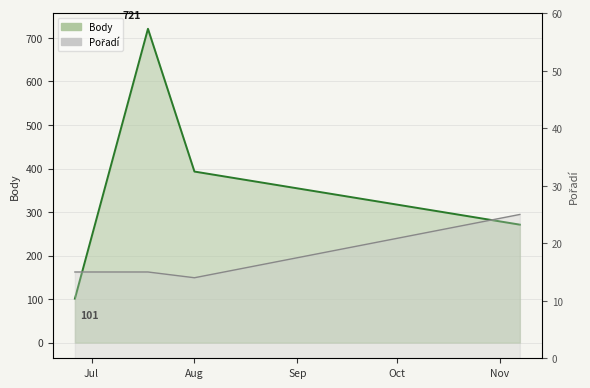

The Pořadí series shows 39 at 2015-11-07. True or false?

False